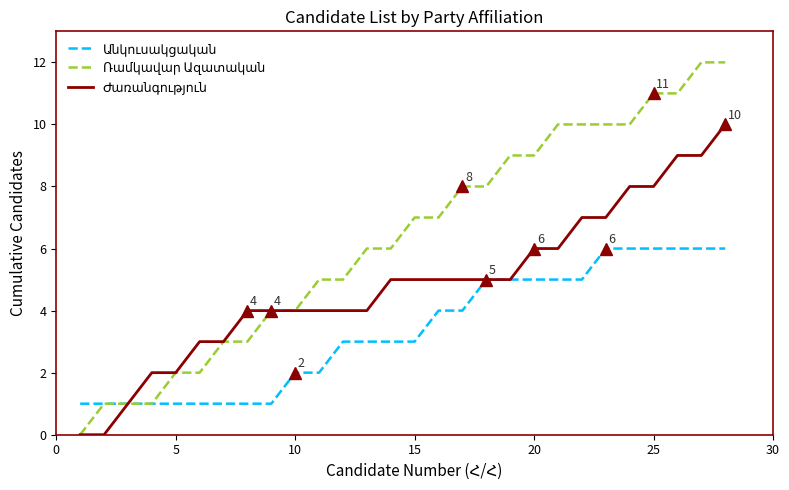

What is the maximum value shown in the chart?

12